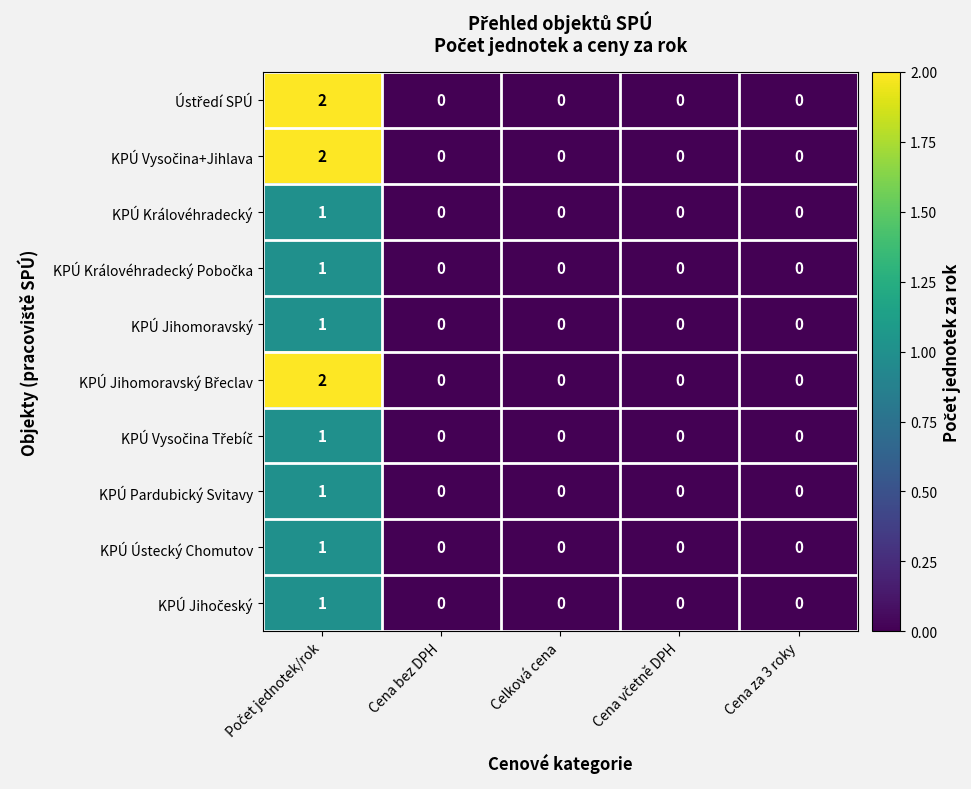

Count the number of categories in the chart.

5